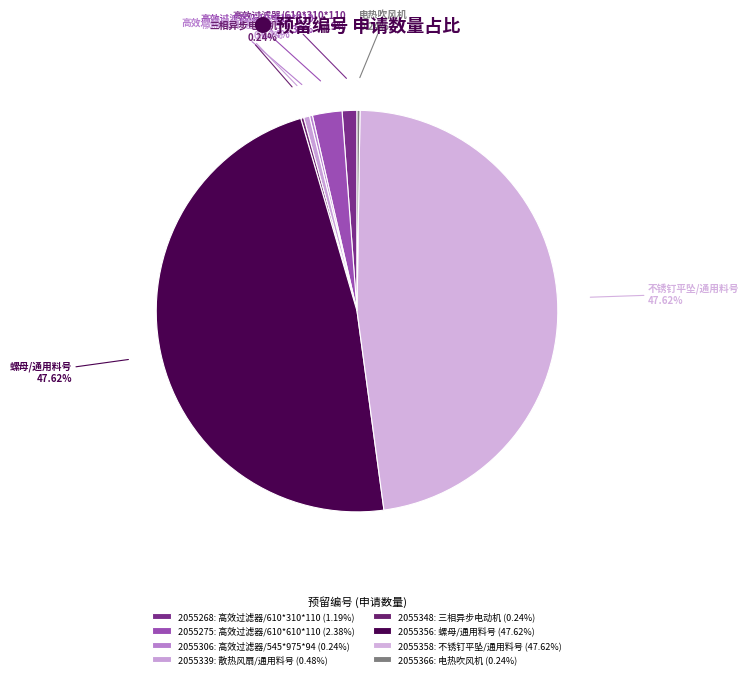

How many slices are in this pie chart?

8